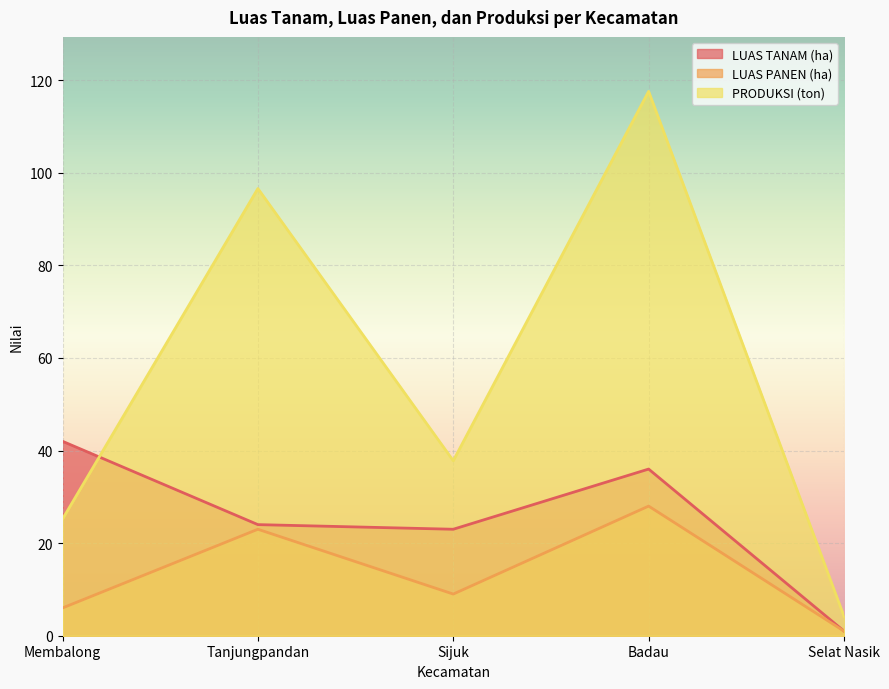

How many interior local peaks does the PRODUKSI (ton) series have?

2